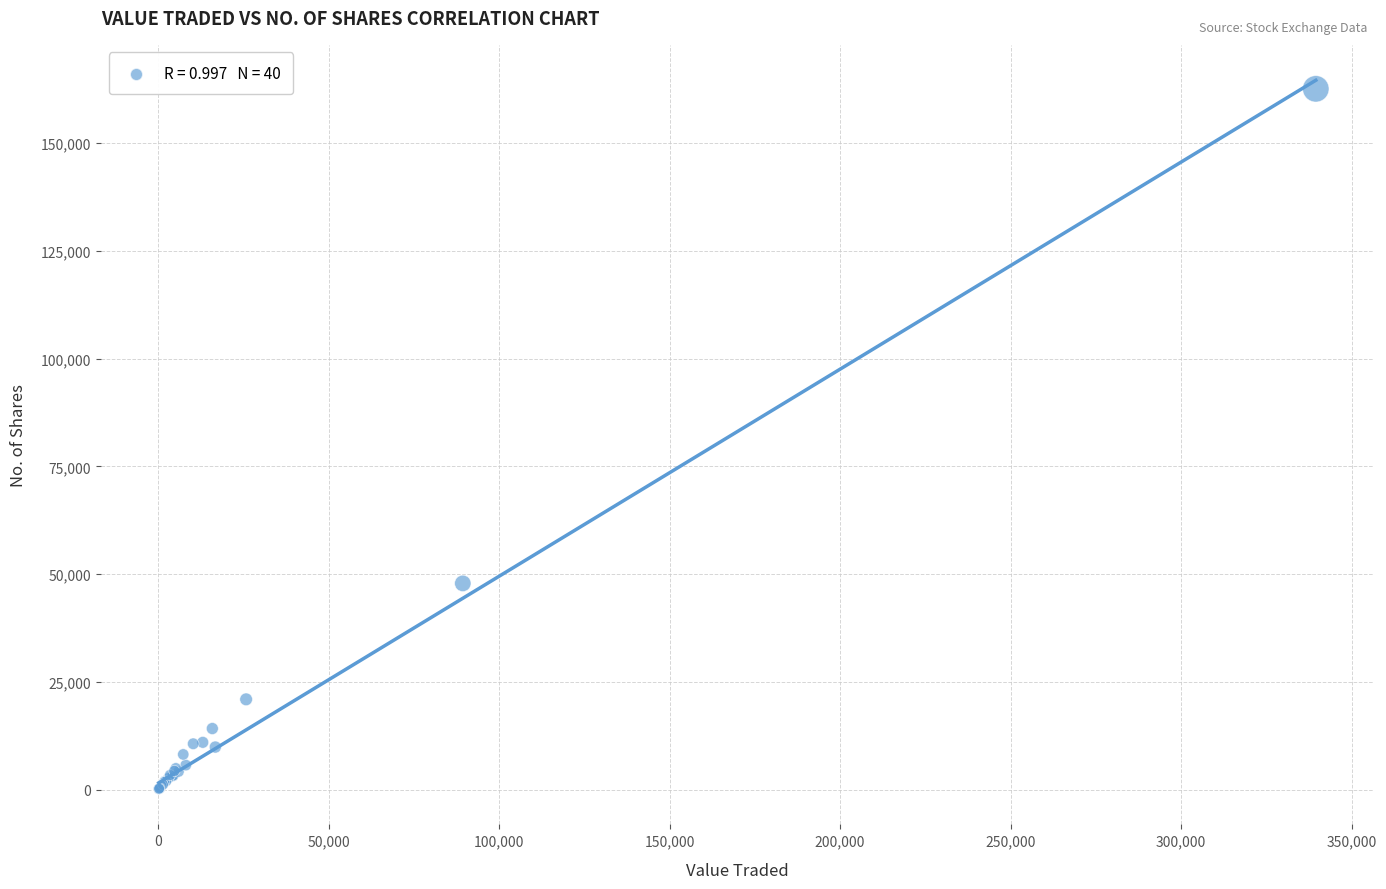

What Y value in the scatter plot is closest to 81372?

47869